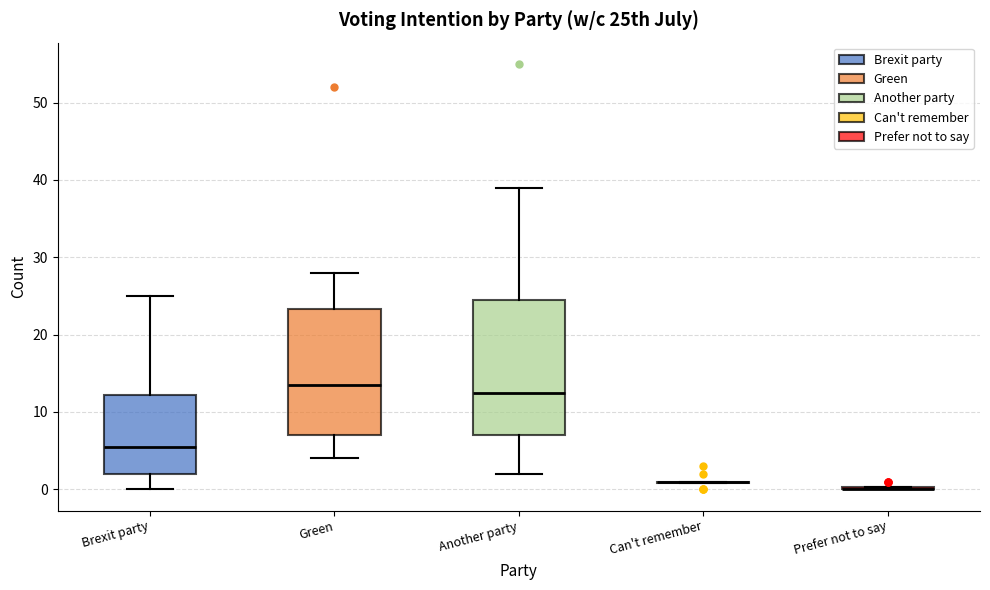

Where is the upper edge of the box for Another party on the y-axis? The values are not printed on the chart, so give them approximately, as read against the axis.

25